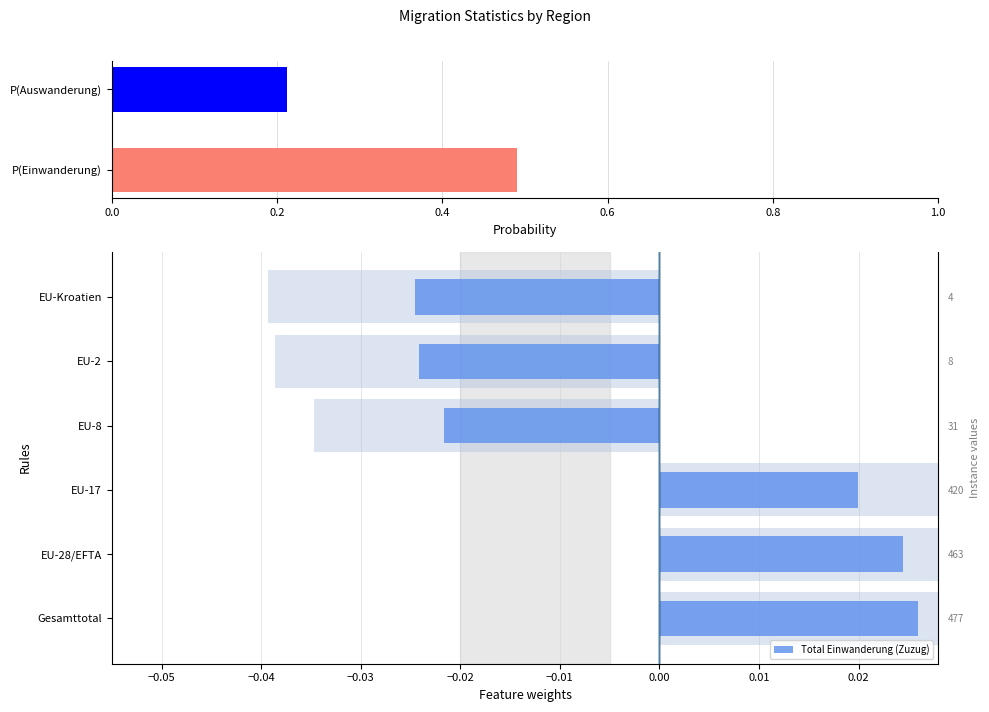

Count the number of values greater than 0.

3